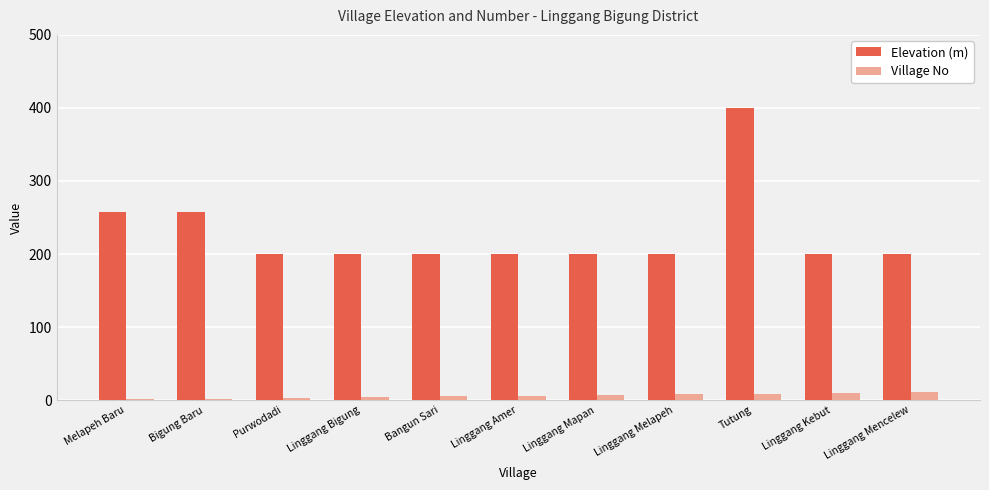

What is the sum of all Village No values?

66